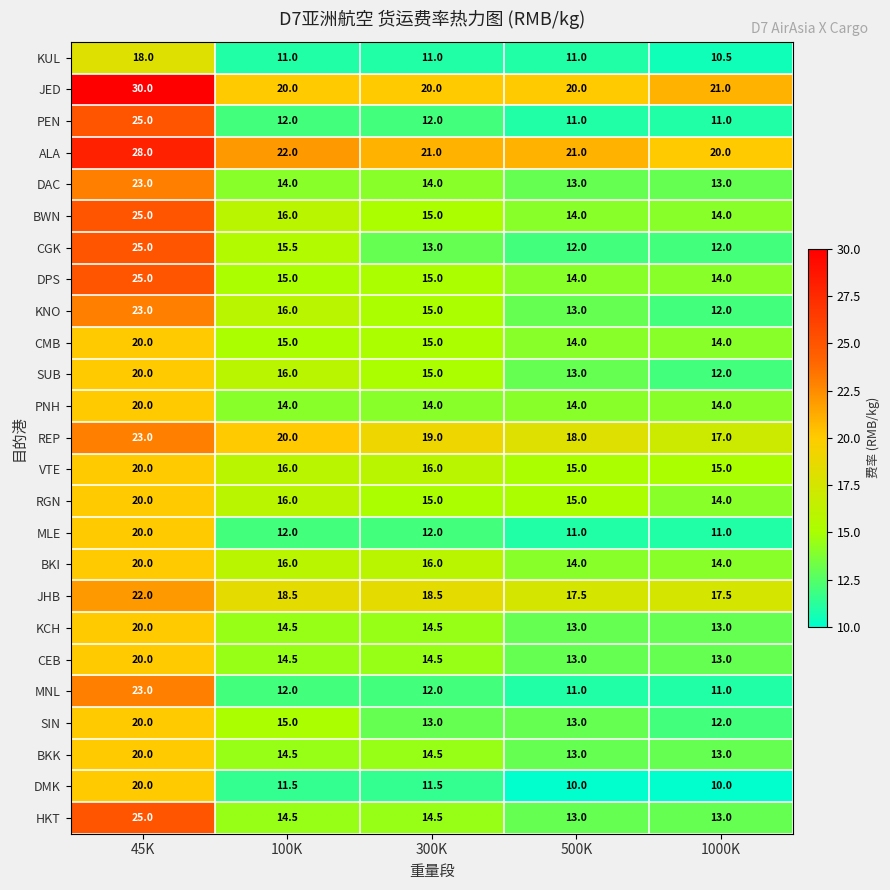

What is the difference between the maximum and minimum values in the HKT series?

12.0